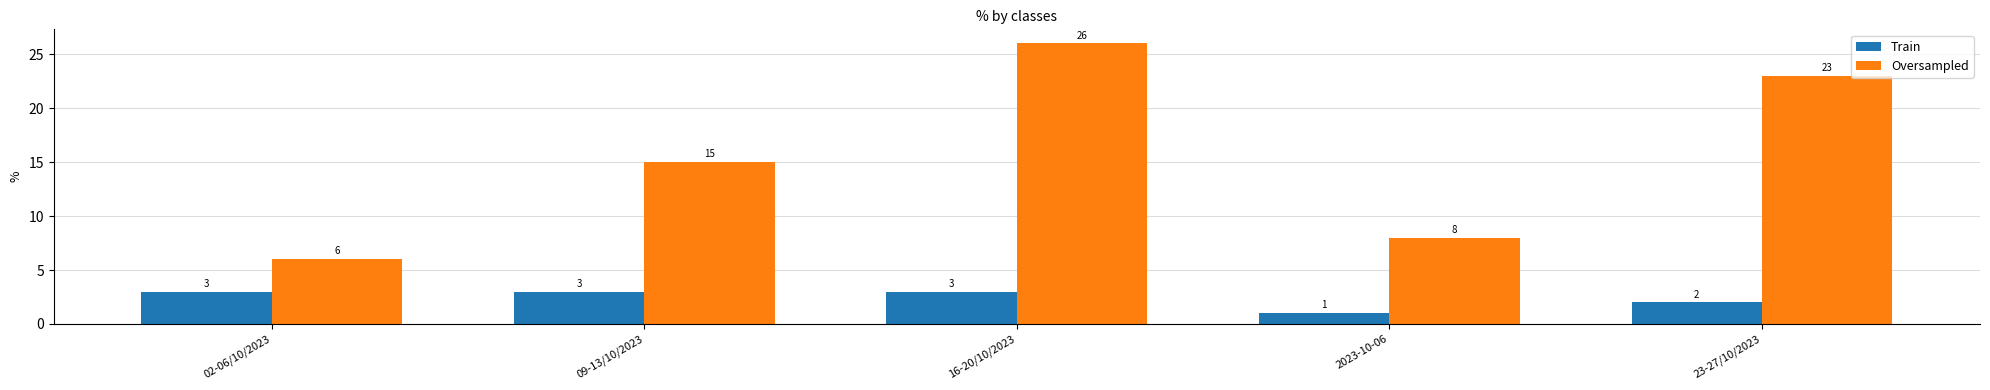

How many series are shown in this chart?

2